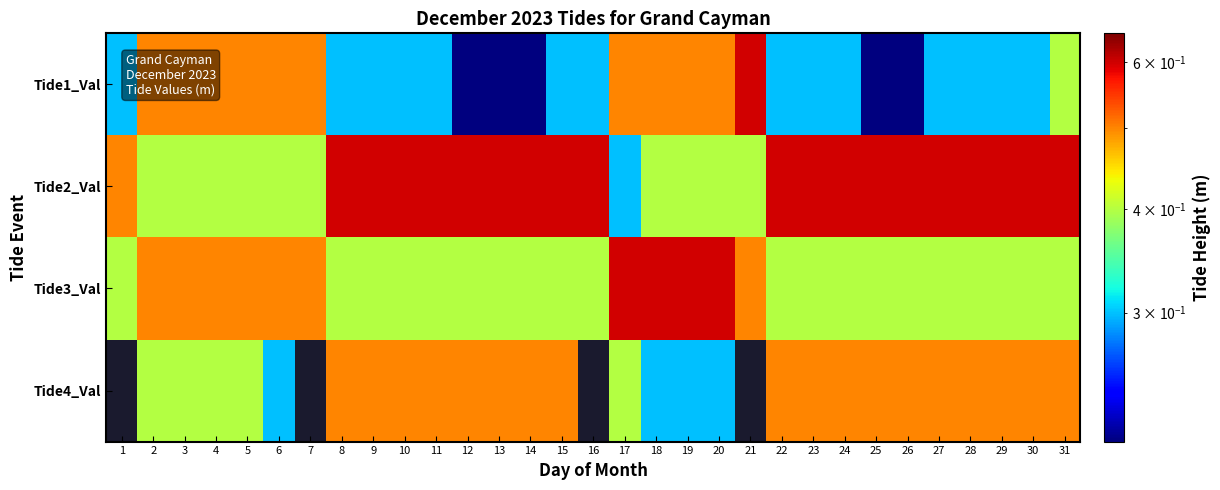

At 29, list the series in order from smallest to largest.

Tide1_Val, Tide3_Val, Tide4_Val, Tide2_Val